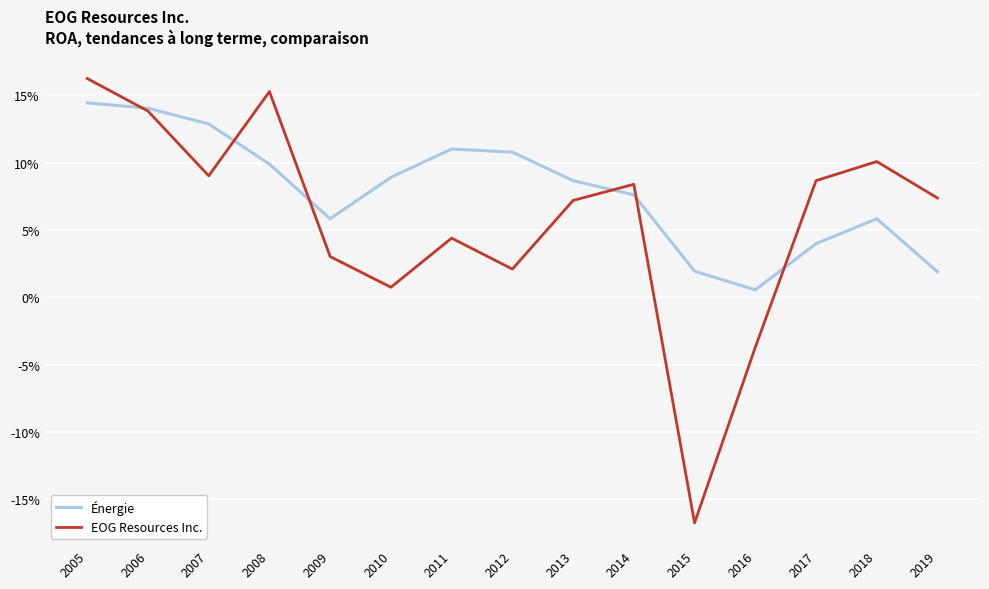

Does the chart display data point markers on the line(s)?

No